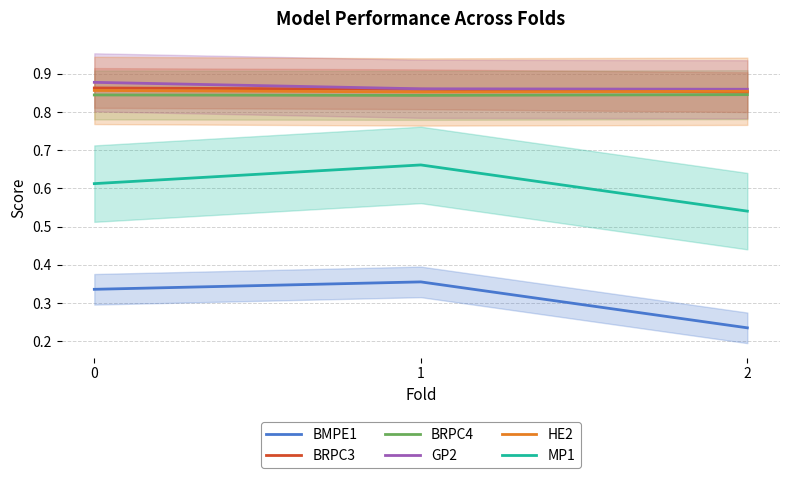

The value of BMPE1 at 0 is 0.3. True or false?

True